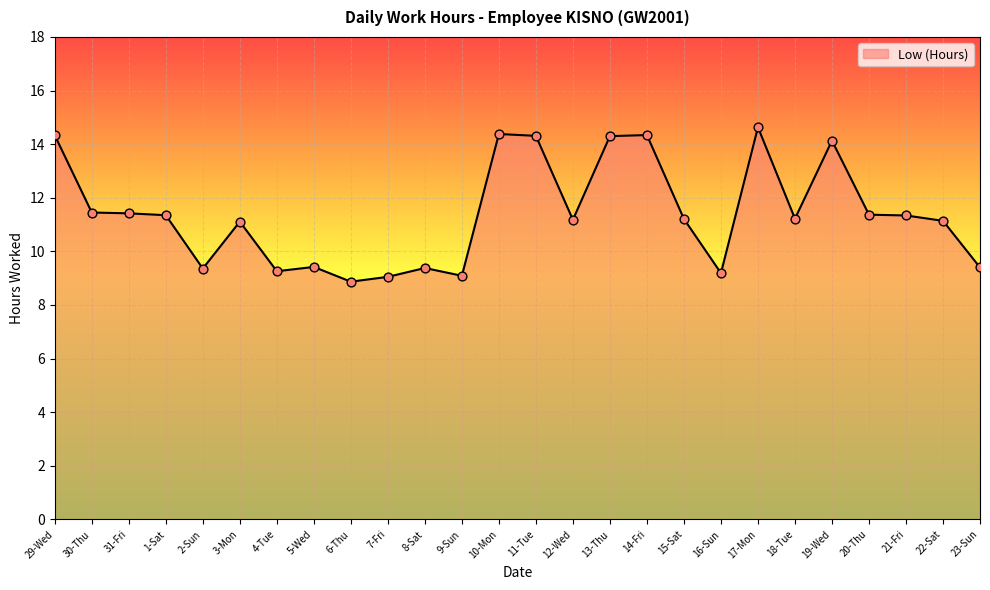

What is the change in value from 3-Mon to 12-Wed?

+0.1